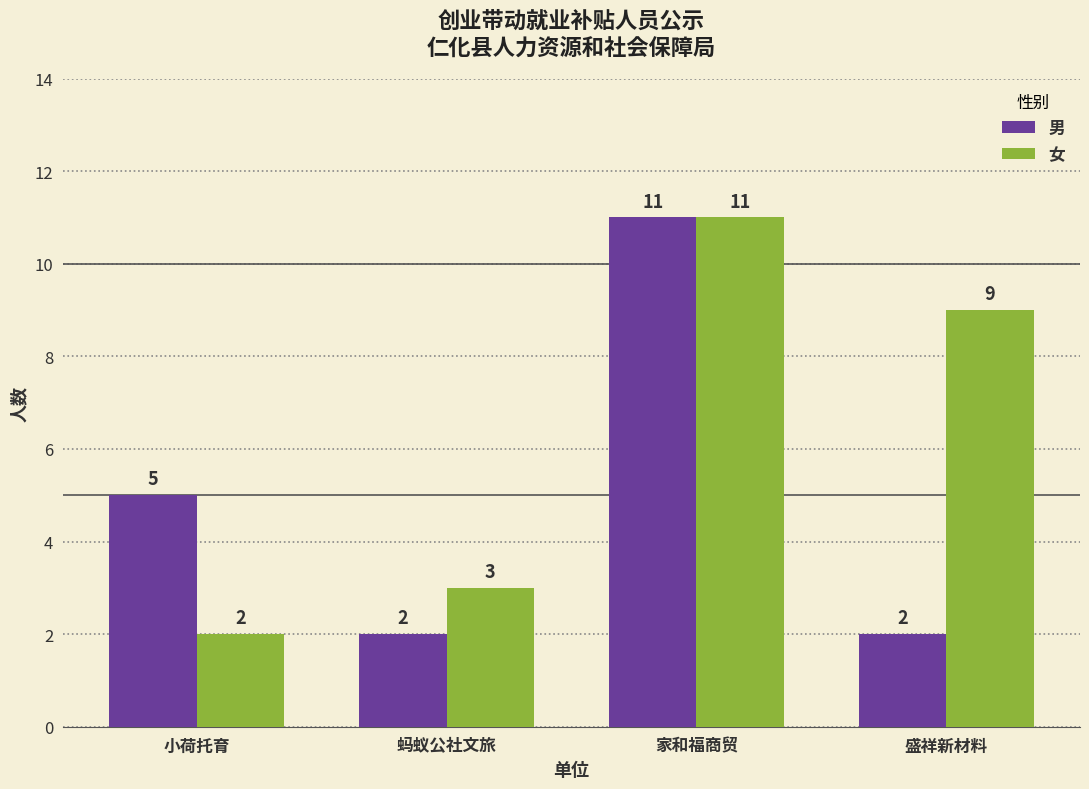

Is the value of 男 at 蚂蚁公社文旅 greater than the value of 女 at 蚂蚁公社文旅?

No